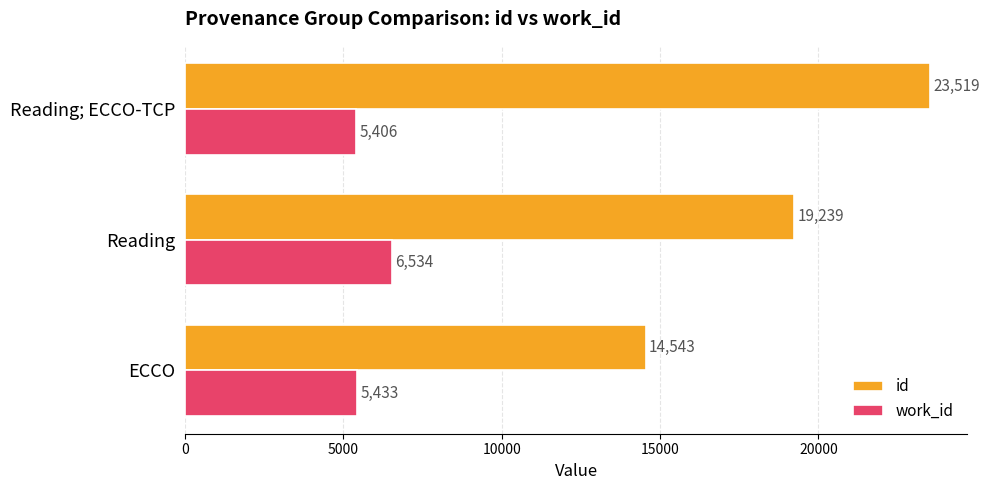

The work_id series shows 5406 at Reading; ECCO-TCP. True or false?

True